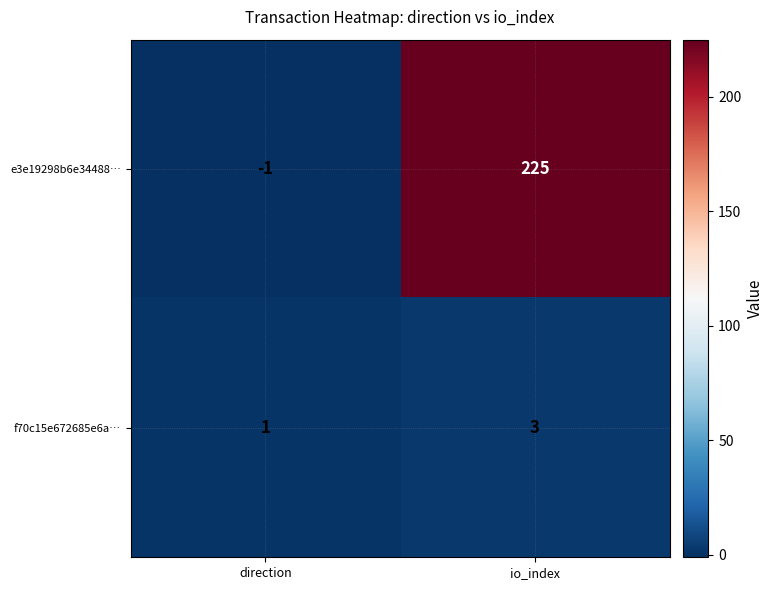

Reading right to left, transcribe all the data shown in this chart.

e3e19298b6e34488…: io_index=225	direction=-1
f70c15e672685e6a…: io_index=3	direction=1